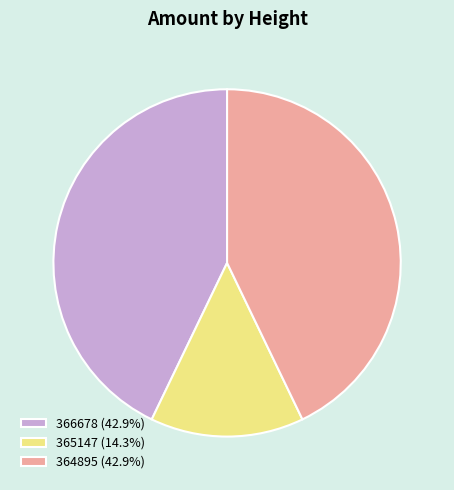

Count the number of slices in the pie.

3